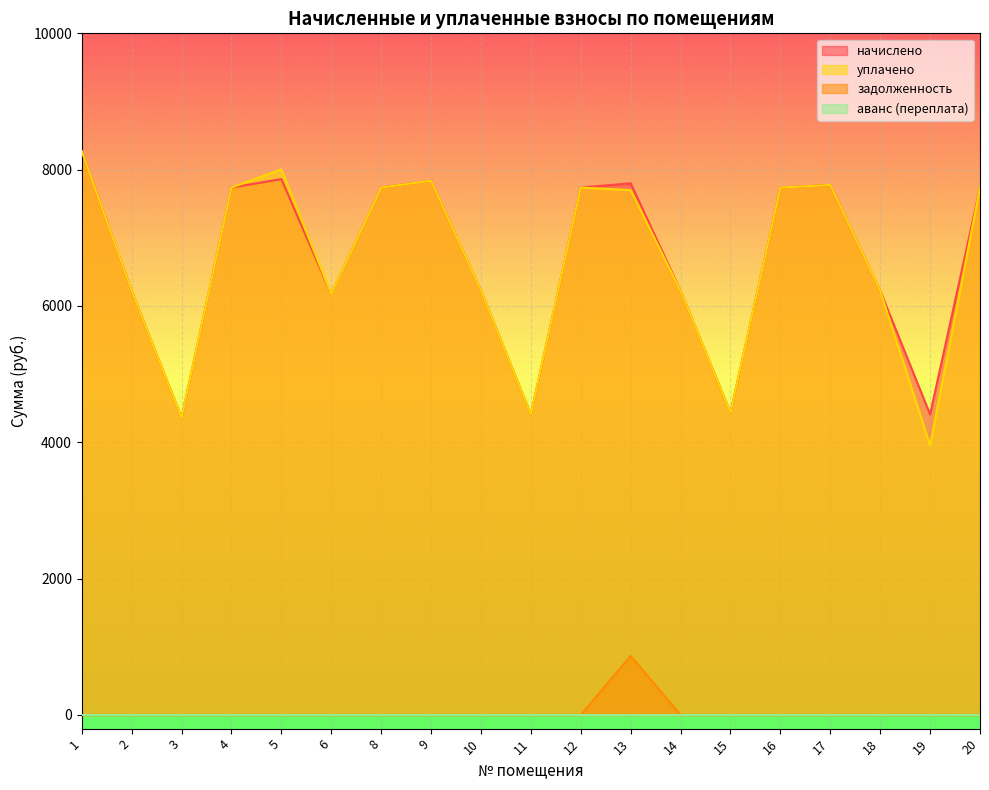

Which series has the largest range (max minus min)?

уплачено